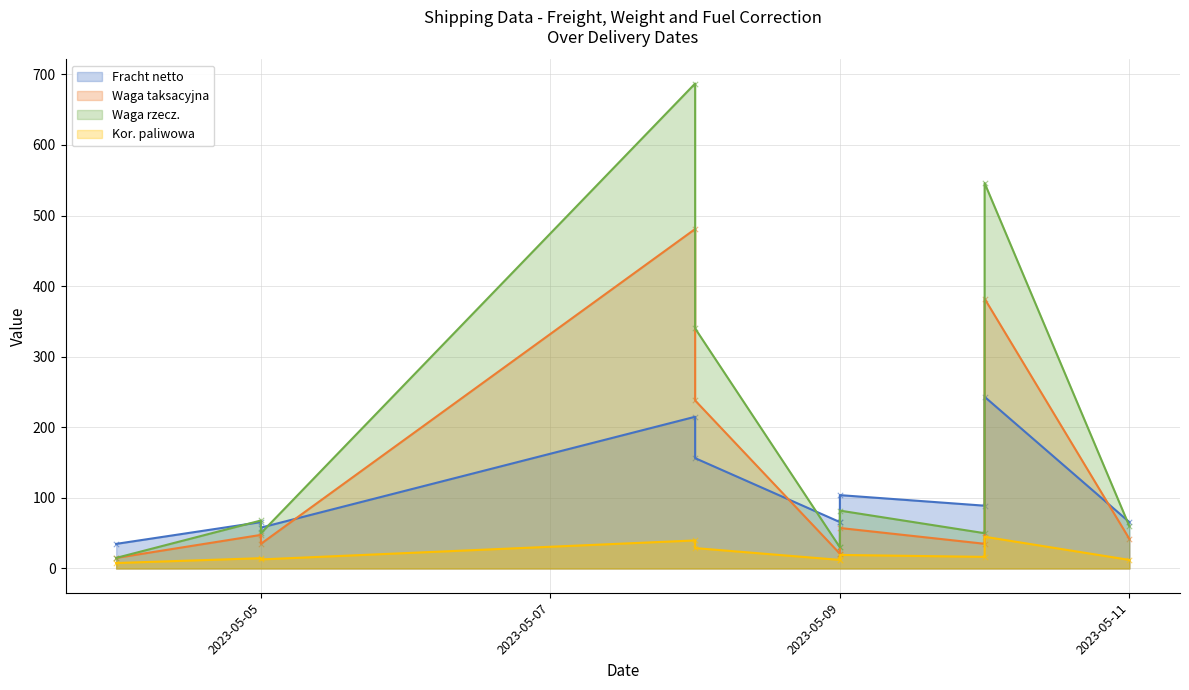

What are all the series names shown in the legend?

Fracht netto, Waga taksacyjna, Waga rzecz., Kor. paliwowa